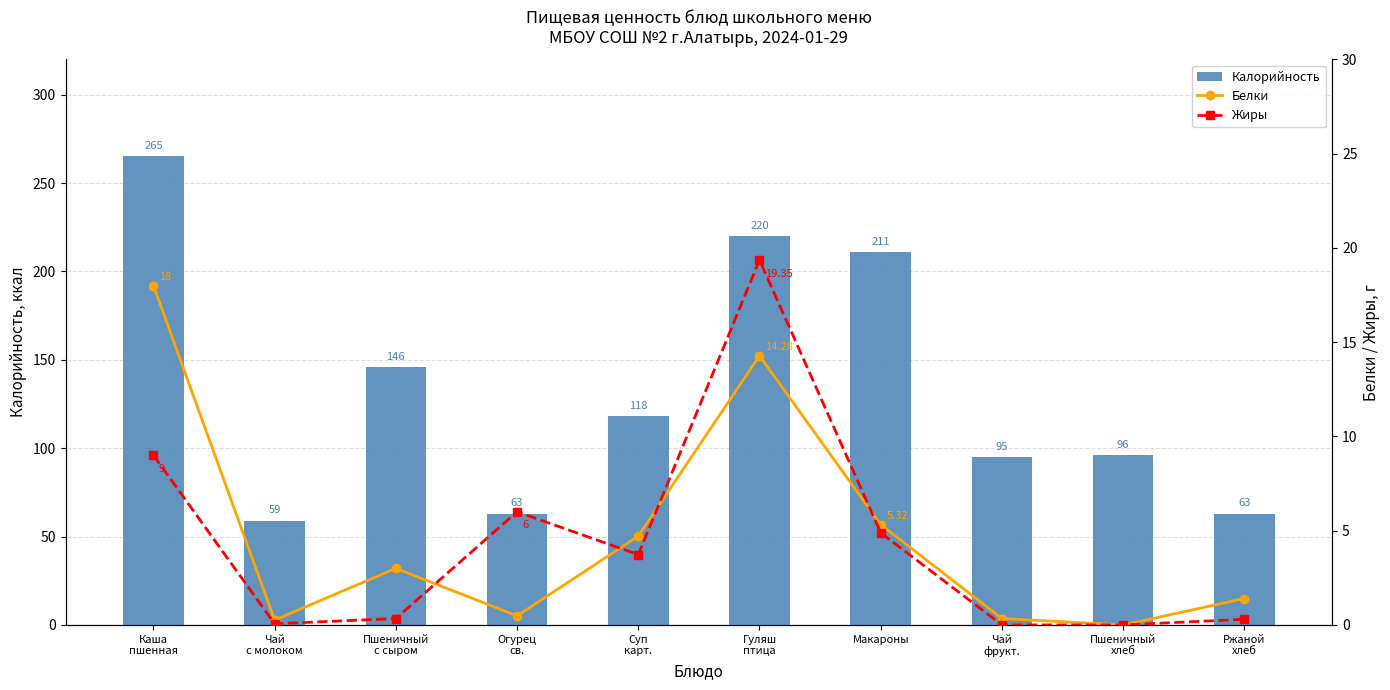

What value does the Калорийность series have at Макароны, to the nearest 10?

210